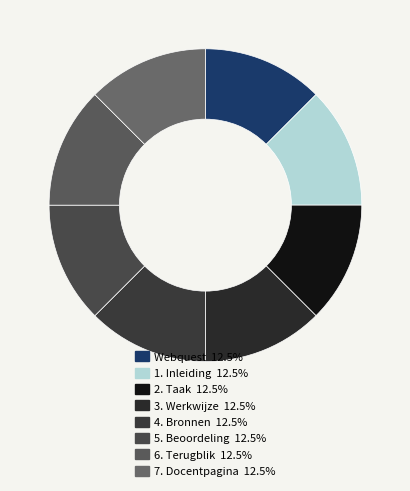

Count the number of slices in the pie.

8